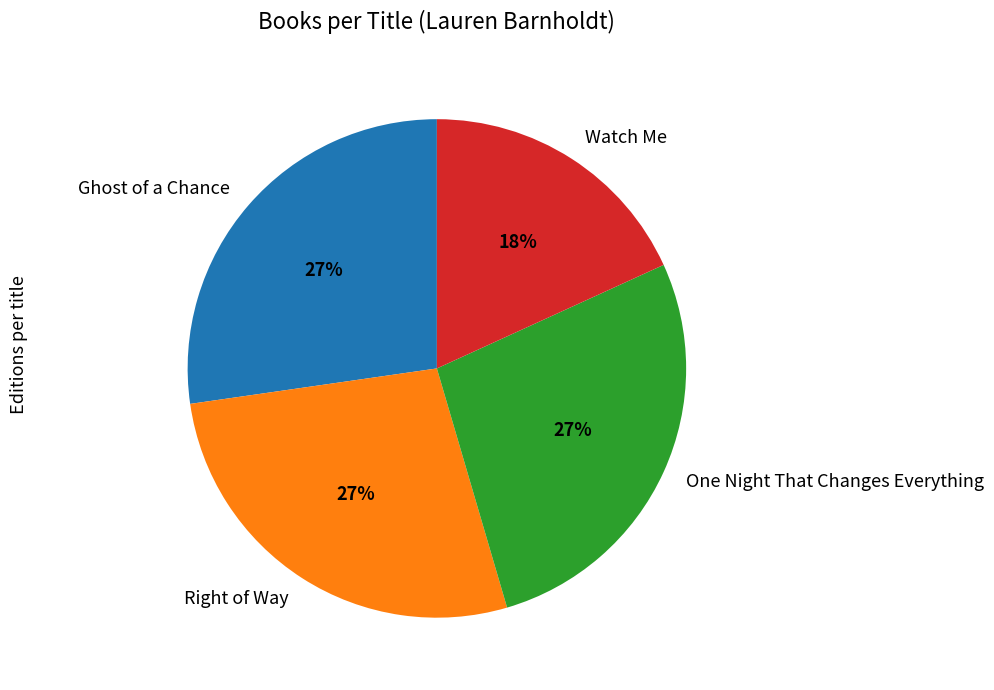

Which slice is the smallest?

Watch Me